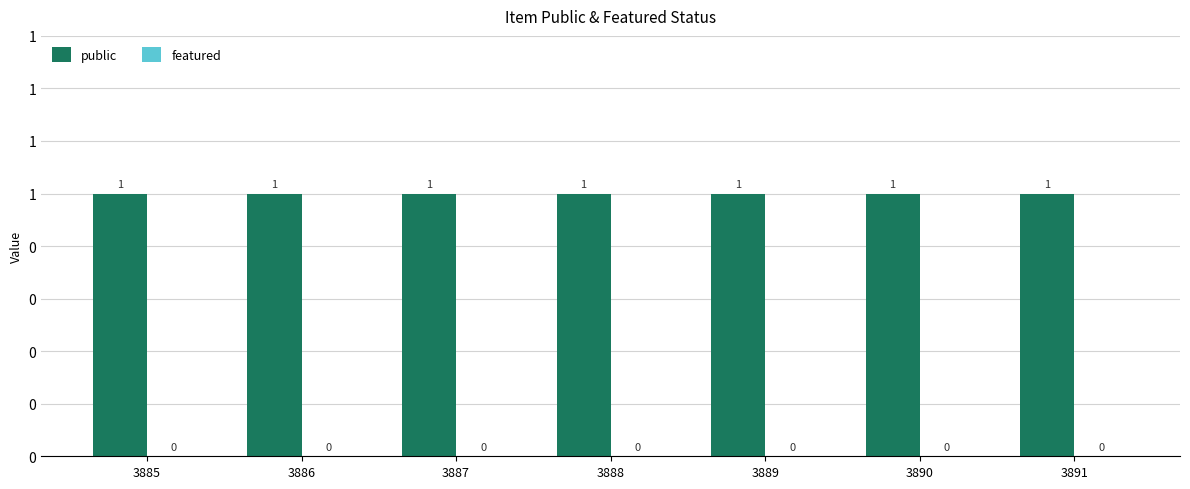

What is the spread (max minus min) of values at 3886?

1